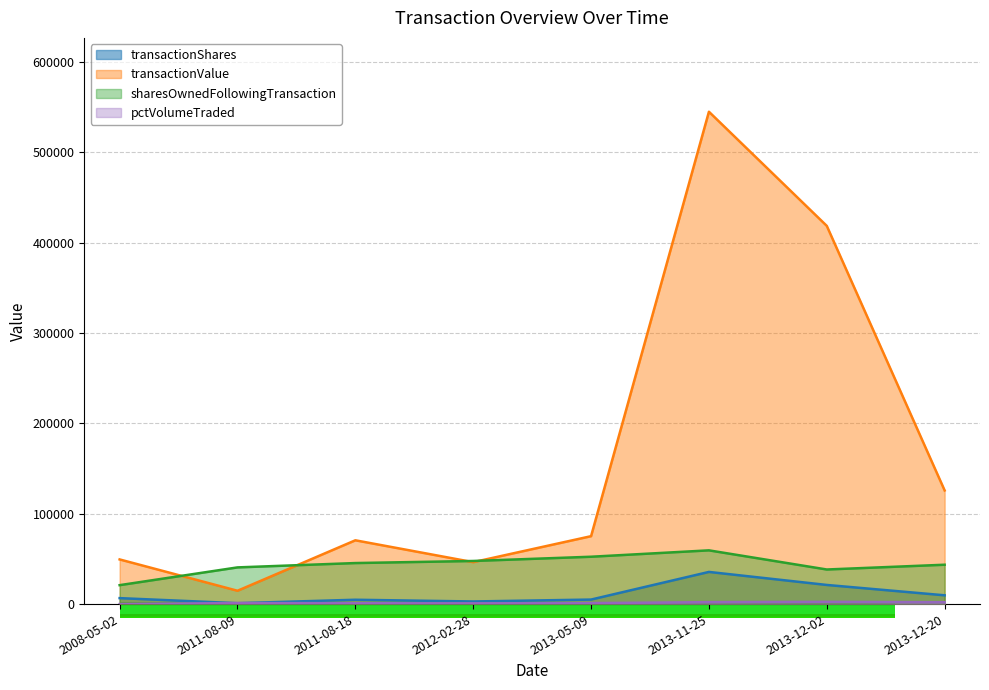

Reading left to right, list all the values displayed in this chart.

transactionShares: 2008-05-02=6600	2011-08-09=1000	2011-08-18=4800	2012-02-28=2899	2013-05-09=5000	2013-11-25=35584	2013-12-02=21180	2013-12-20=9717
transactionValue: 2008-05-02=49410	2011-08-09=14747	2011-08-18=70575	2012-02-28=46384	2013-05-09=75137	2013-11-25=544735	2013-12-02=418435	2013-12-20=125738
sharesOwnedFollowingTransaction: 2008-05-02=20950	2011-08-09=40596	2011-08-18=45396	2012-02-28=47698	2013-05-09=52391	2013-11-25=59455	2013-12-02=38275	2013-12-20=43550
pctVolumeTraded: 2008-05-02=0	2011-08-09=1171	2011-08-18=958	2012-02-28=850	2013-05-09=1080	2013-11-25=2139	2013-12-02=2450	2013-12-20=2049